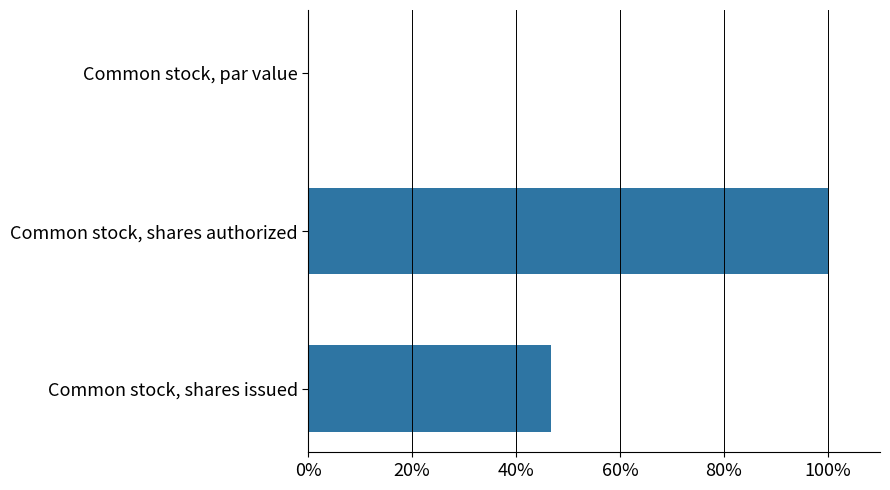

Count the number of data series in this chart.

1